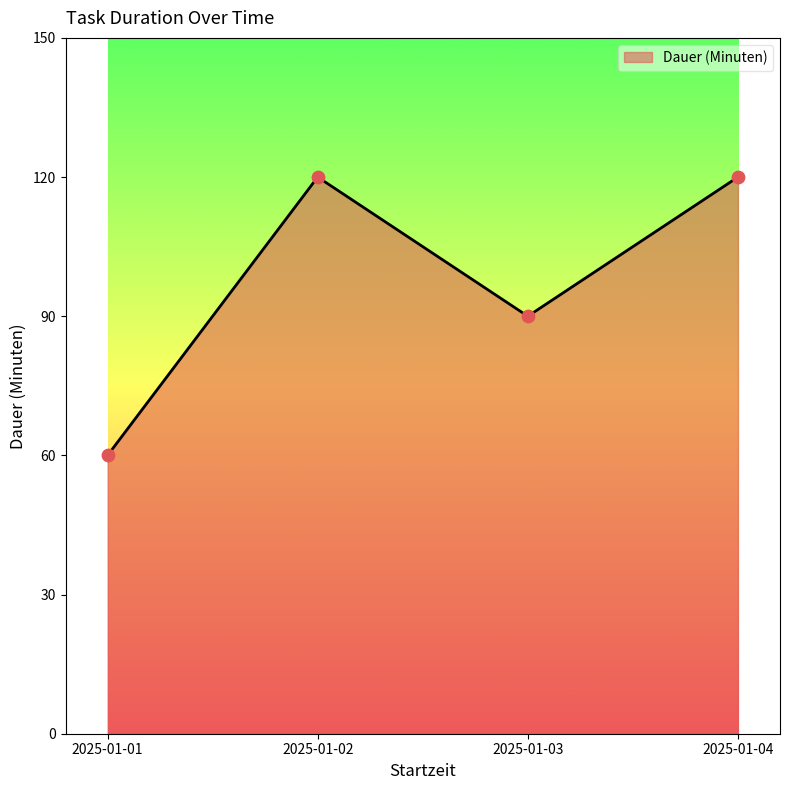

What is the ratio of the value at 2025-01-03 to the value at 2025-01-01?

1.5